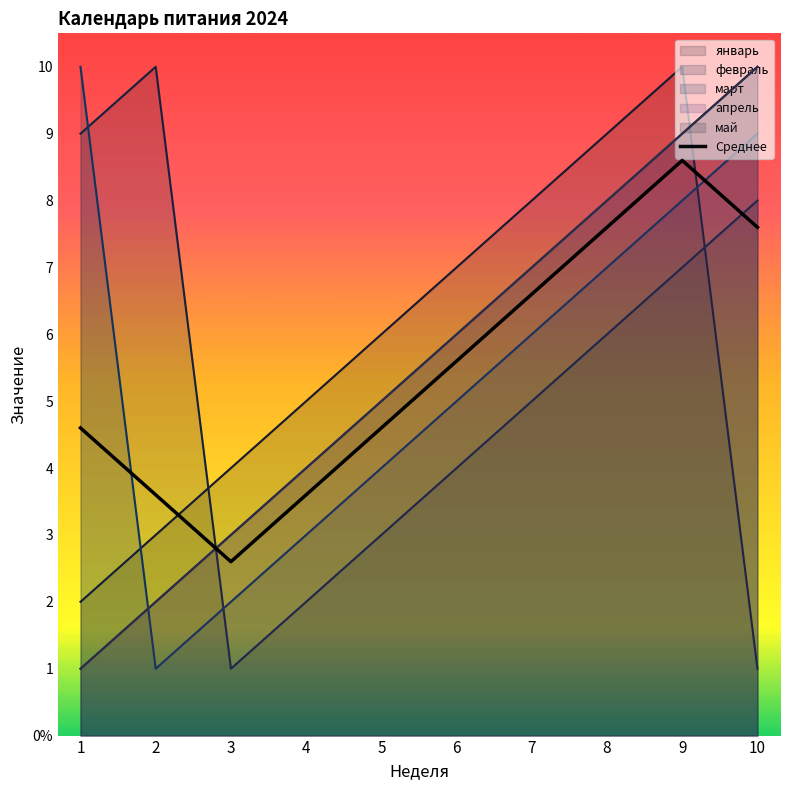

List the labels in order of value, smallest first.

3, 2, 4, 1, 5, 6, 7, 8, 10, 9